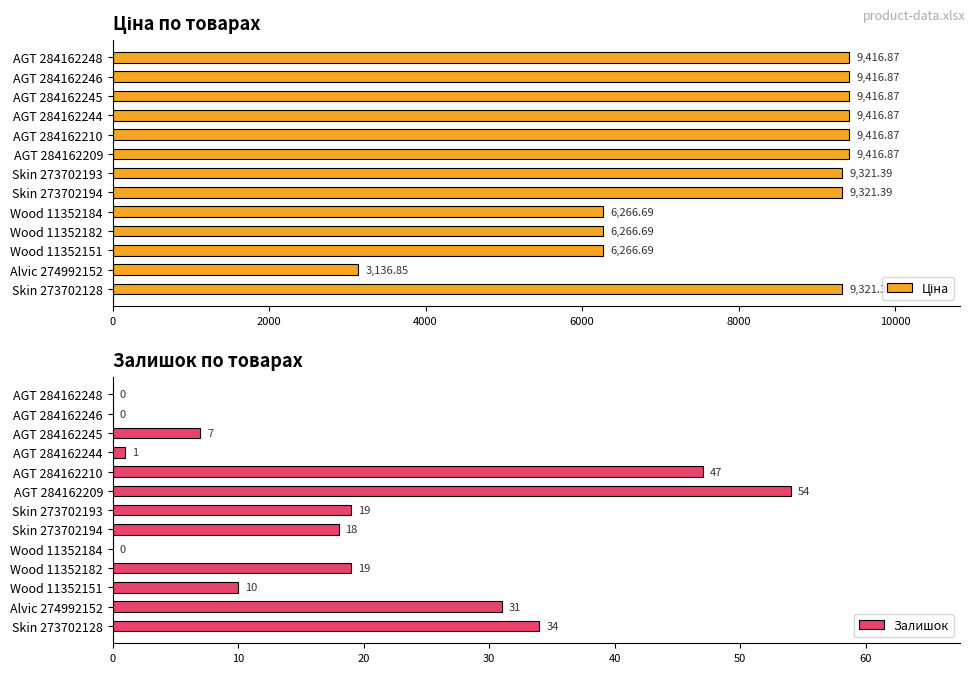

How many distinct data groups are displayed?

2